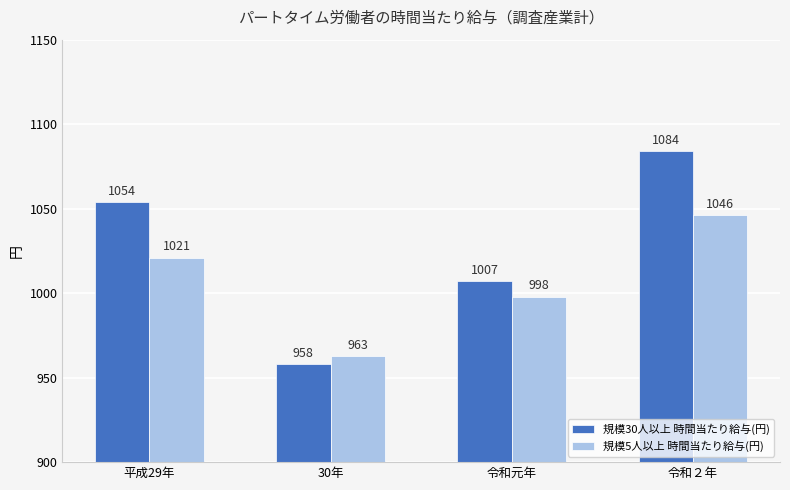

How many 規模5人以上 時間当たり給与(円) values are between 998 and 1046?

3